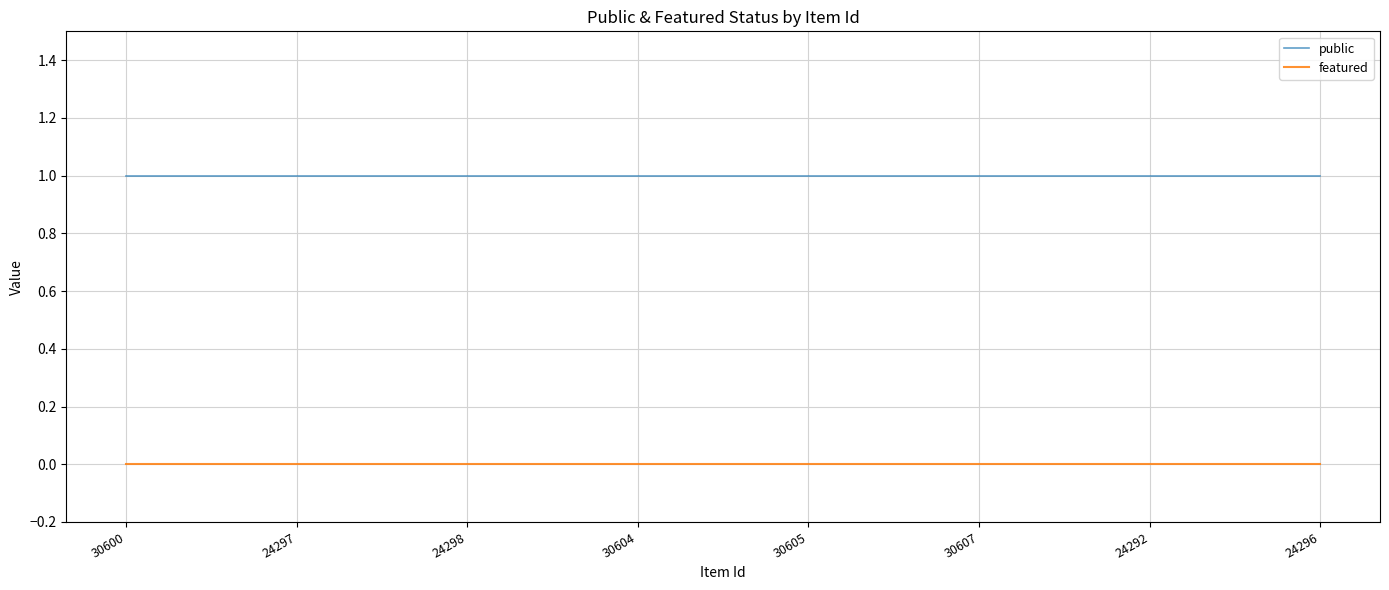

Reading right to left, what are all the values shown in this chart?

public: 24296=1	24292=1	30607=1	30605=1	30604=1	24298=1	24297=1	30600=1
featured: 24296=0	24292=0	30607=0	30605=0	30604=0	24298=0	24297=0	30600=0